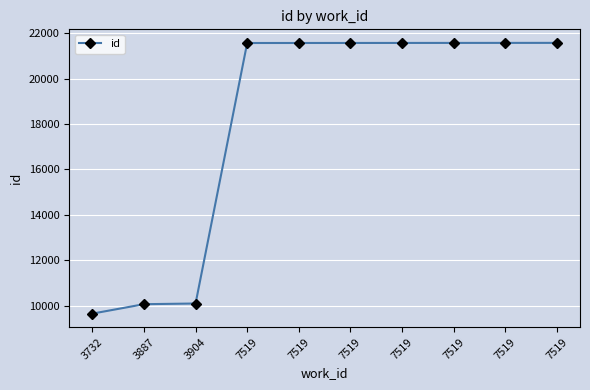

Reading right to left, extract all data points from this chart.

21571	21570	21569	21568	21567	21566	21565	10093	10063	9648